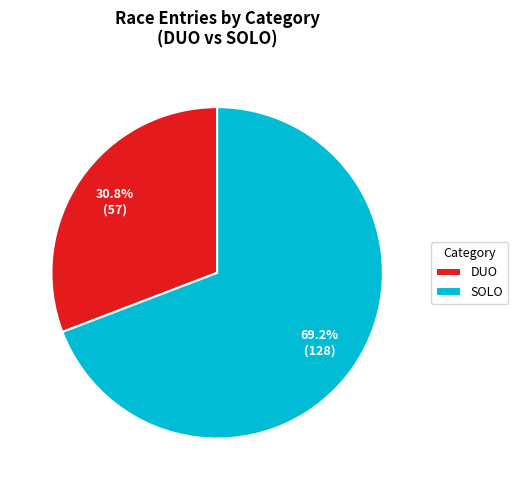

To the nearest percent, what is the difference between the largest and smallest slice percentages?

38%